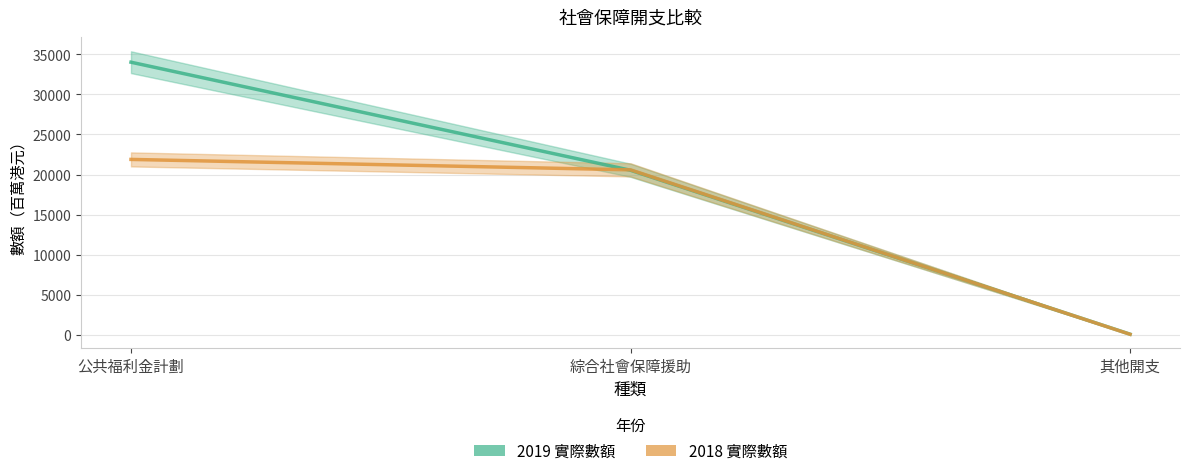

The 2019 實際數額 series shows 8616 at 綜合社會保障援助. True or false?

False